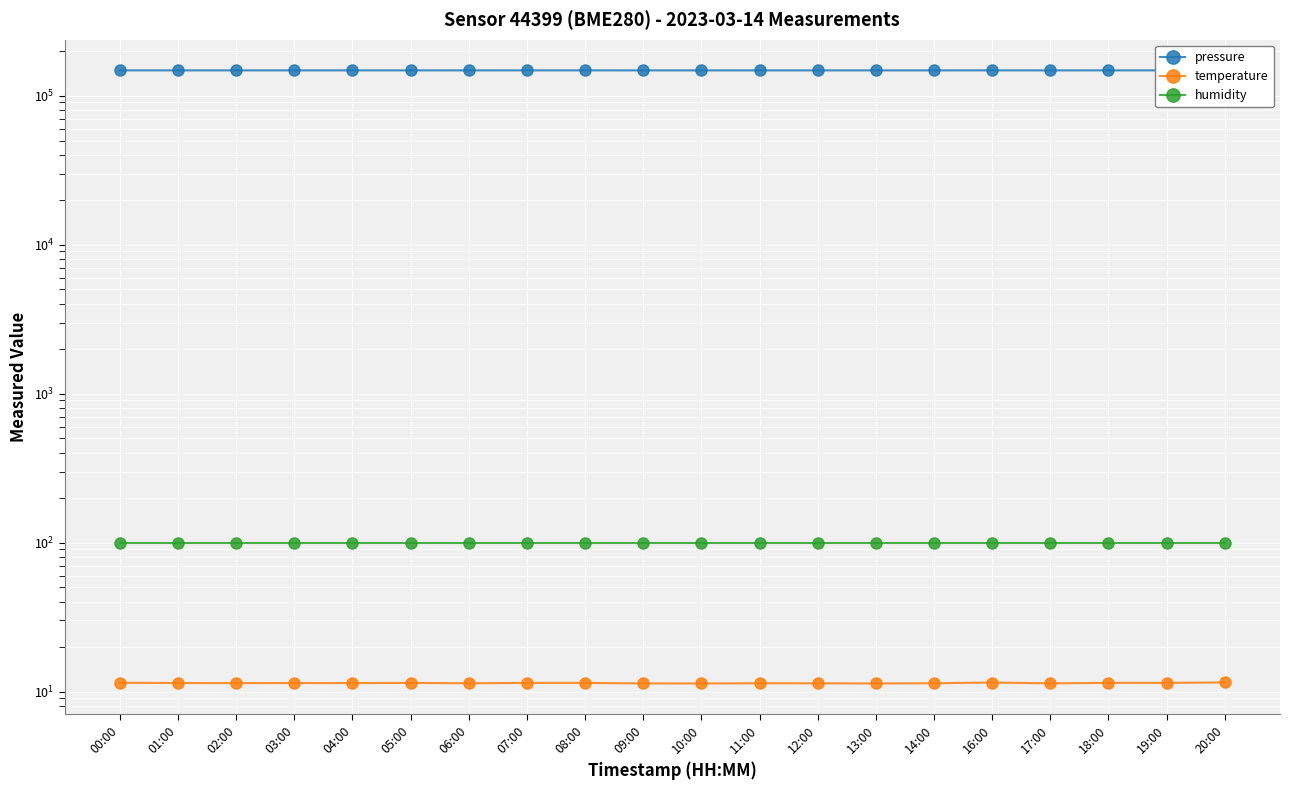

How many interior local valleys does the temperature series have?

6